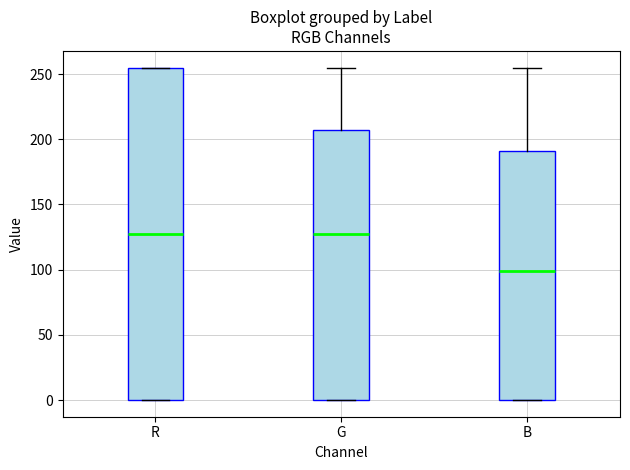

Where does the median line of the box for R sit on the y-axis? The values are not printed on the chart, so give them approximately, as read against the axis.

130